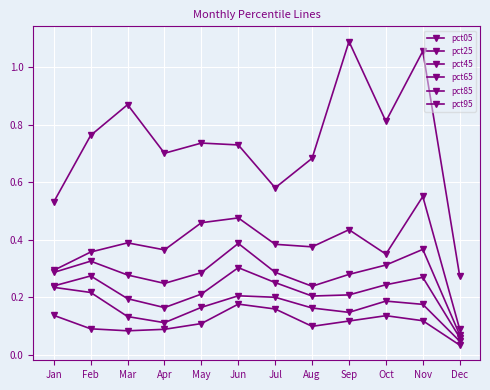

How many lines are shown in the chart?

6